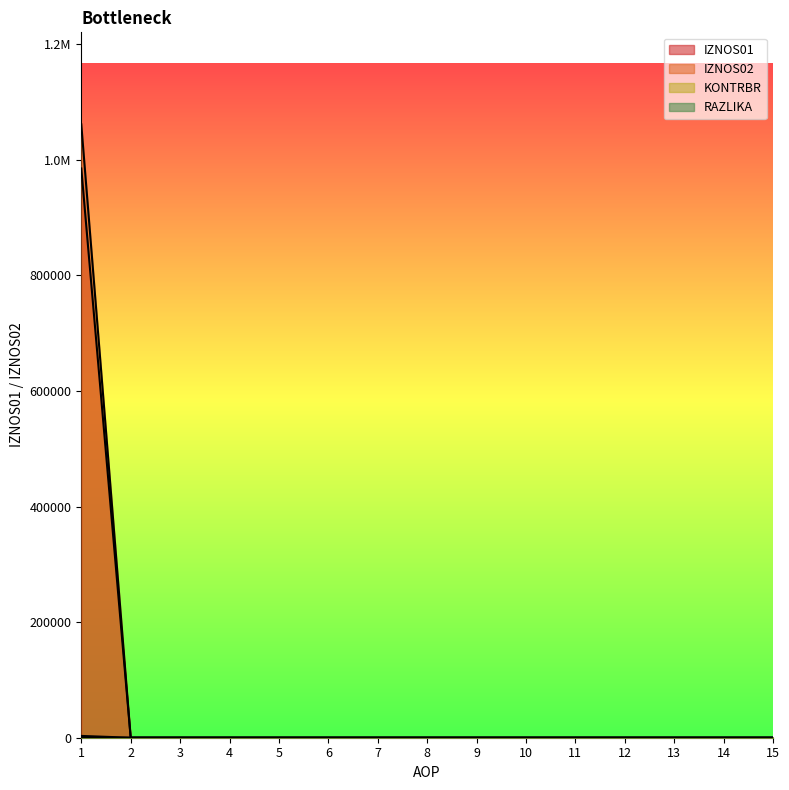

How many categories are shown in the chart?

15